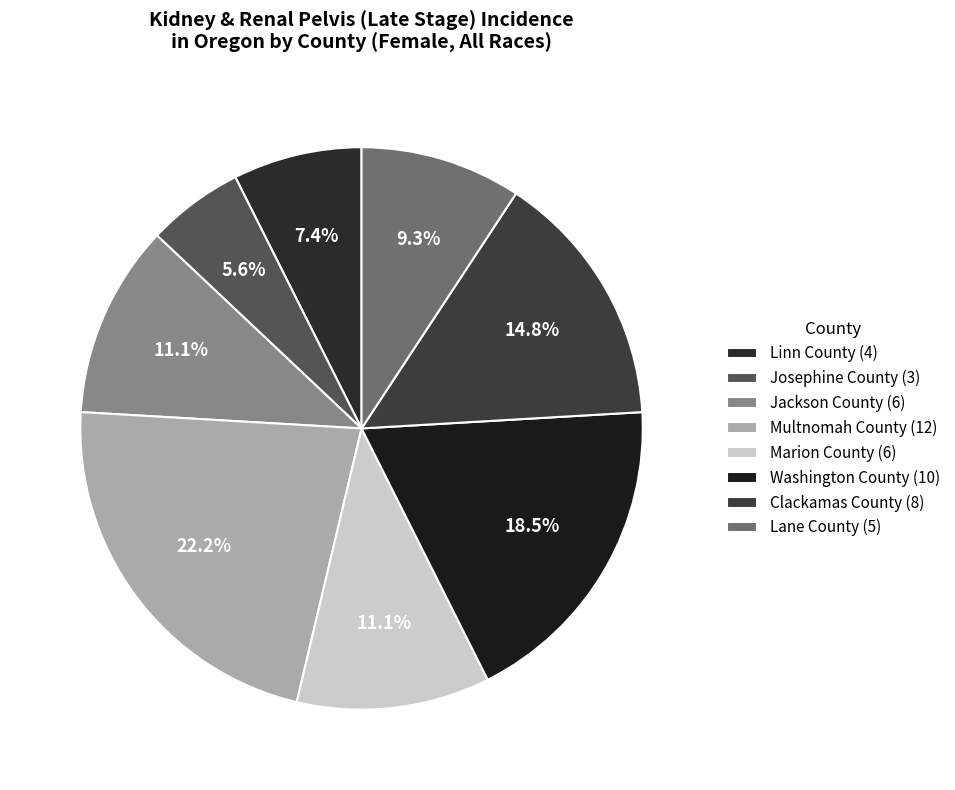

Combined, do Marion County and Clackamas County account for over 50%?

No